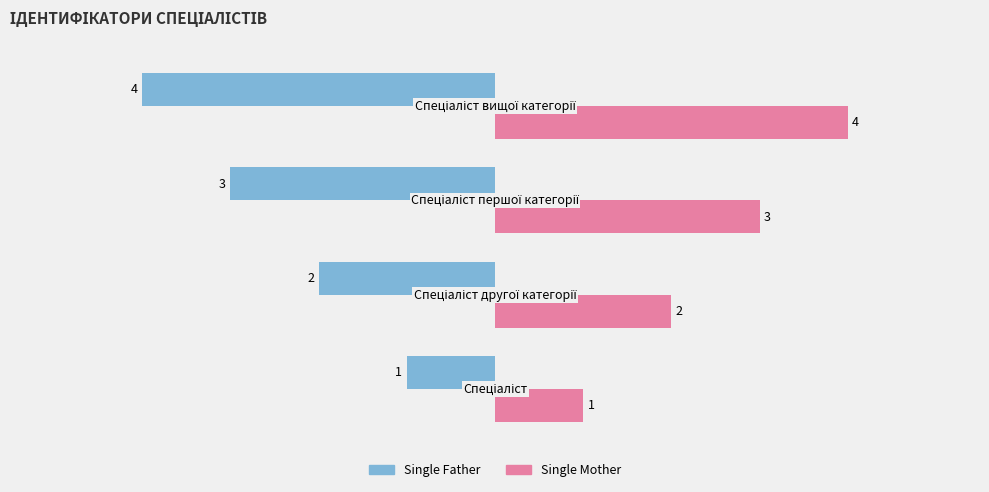

What is the difference between the maximum and minimum values in the Single Mother series?

3